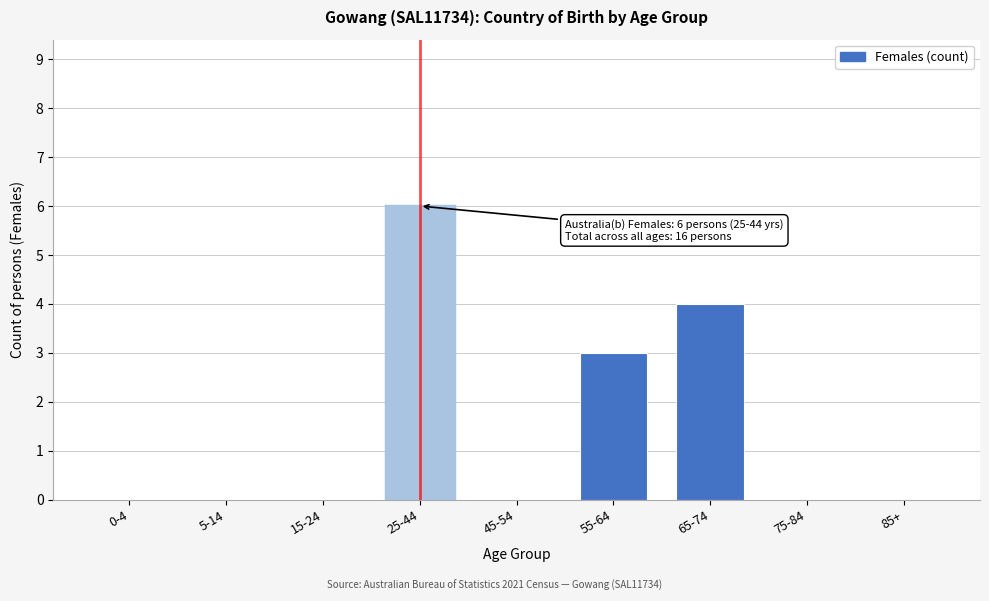

Reading left to right, what are all the values shown in this chart?

0-4=0	5-14=0	15-24=0	25-44=6	45-54=0	55-64=3	65-74=4	75-84=0	85+=0